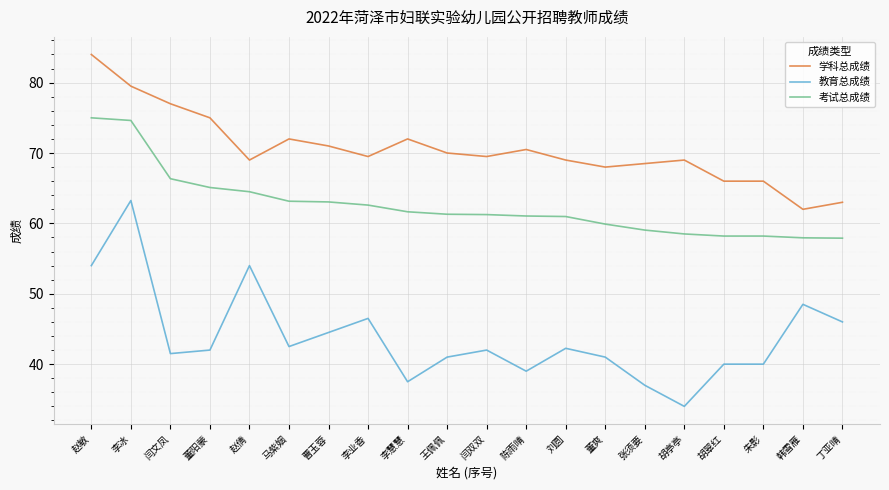

What is the minimum value shown in the chart?

34.0